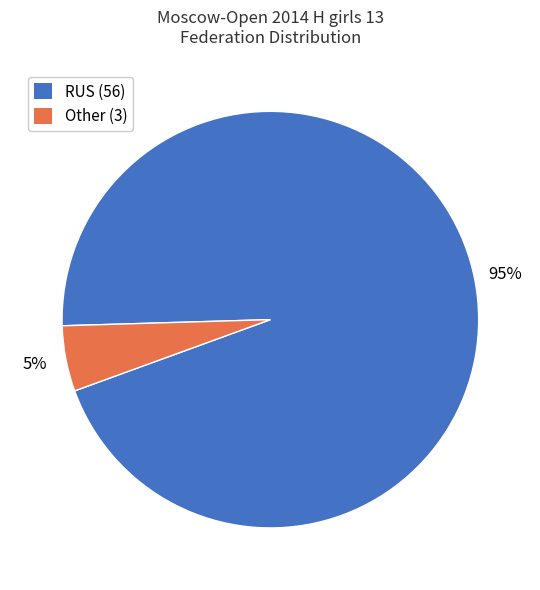

How many slices are in this pie chart?

2